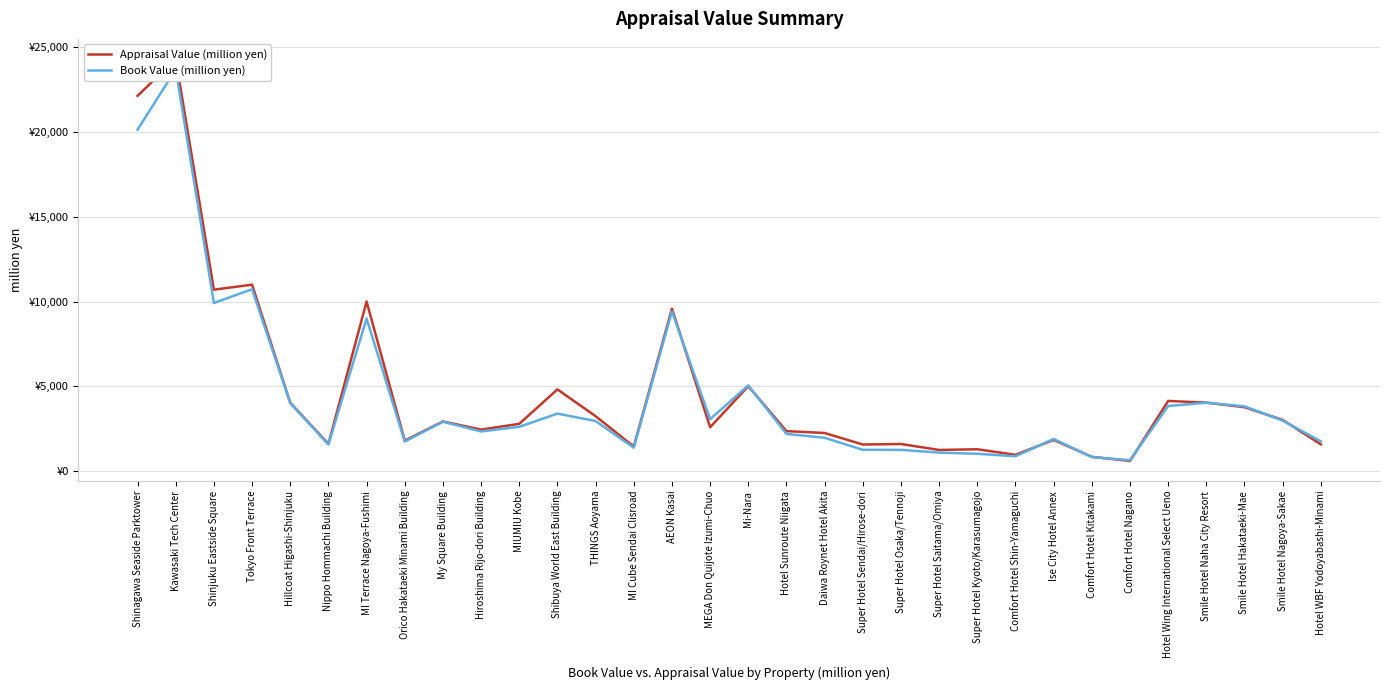

Is this an area chart (filled region under the line)?

No